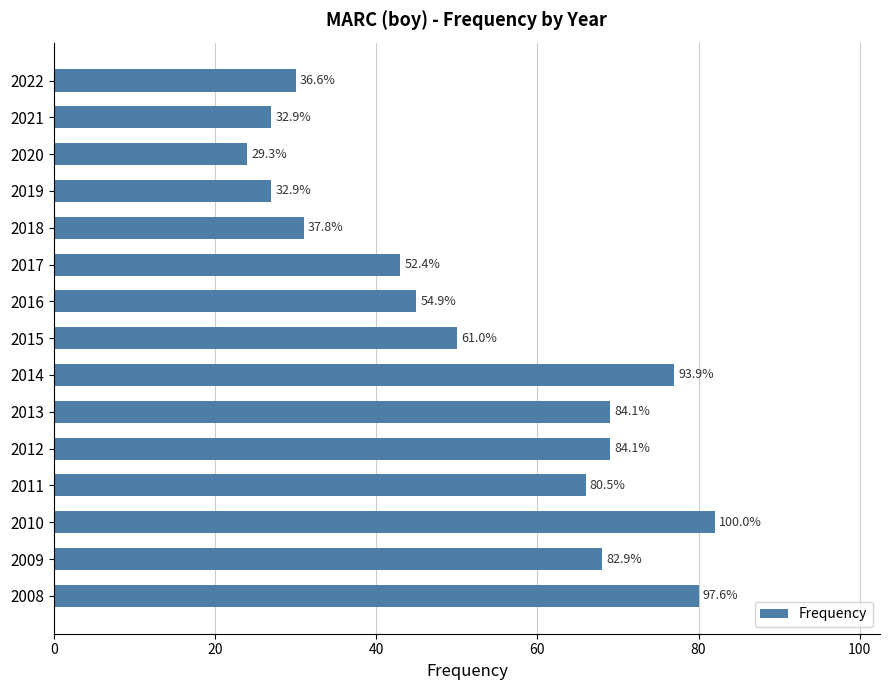

What is the minimum value shown in the chart?

24